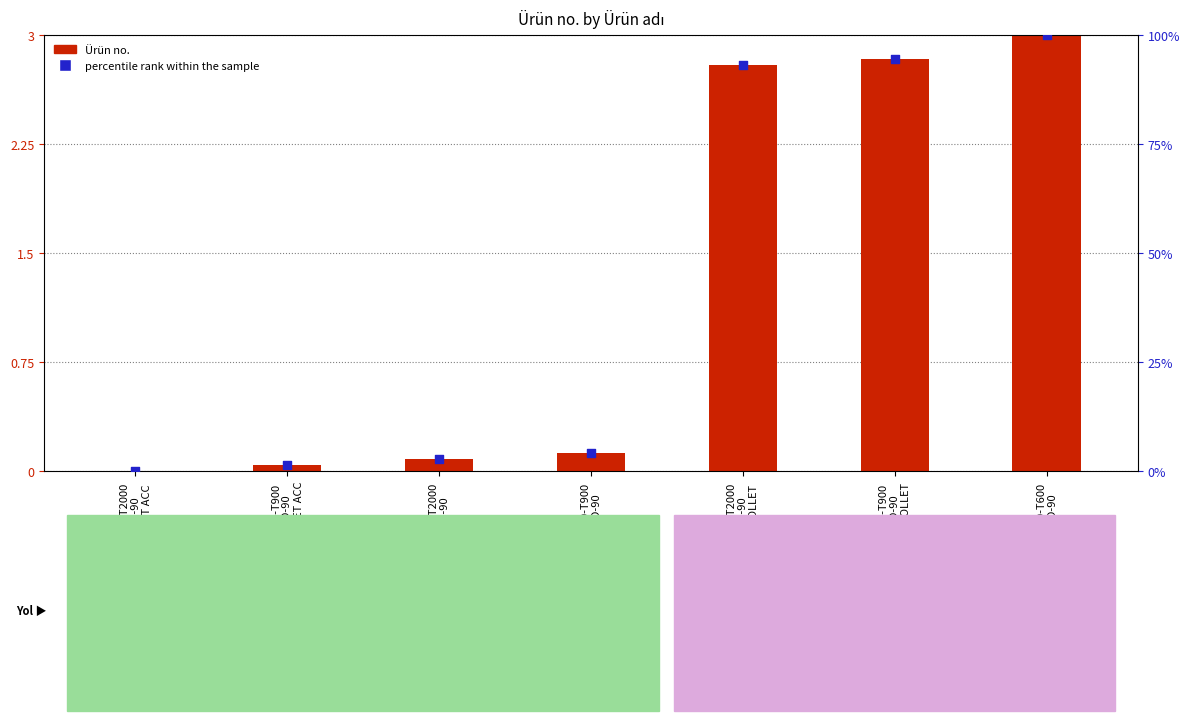

Is the value of percentile rank within the sample at DR300-T2000
THD-90
COLLET ACC greater than the value of Ürün no. at DR300-T600
THD-90?

No